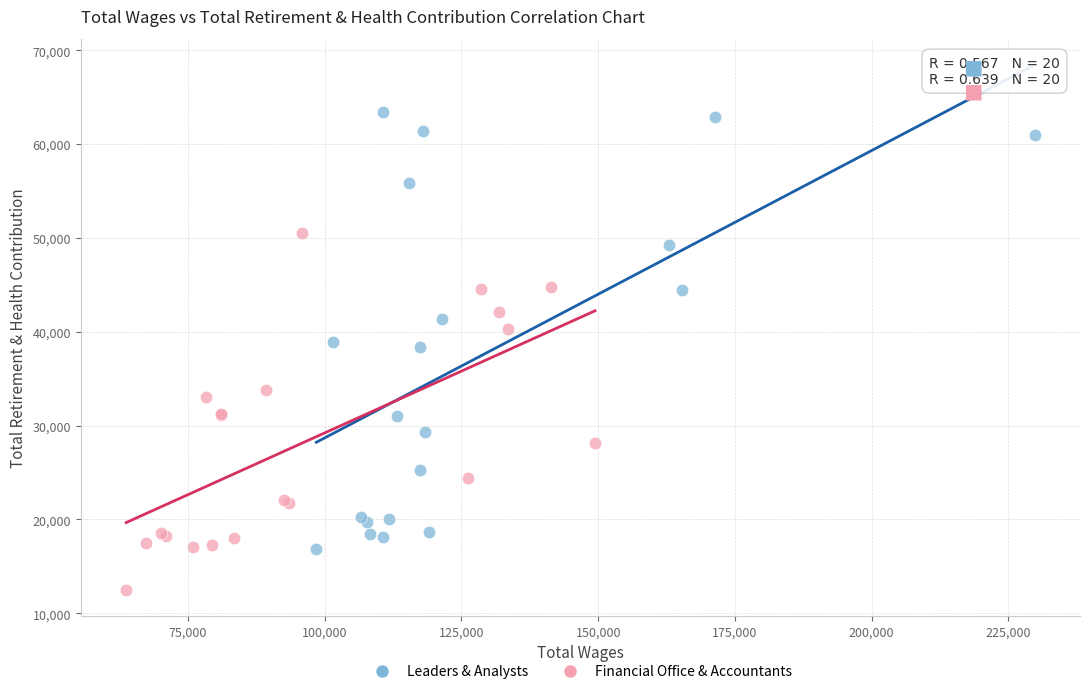

Which series has the largest Y range (max minus min)?

Leaders & Analysts